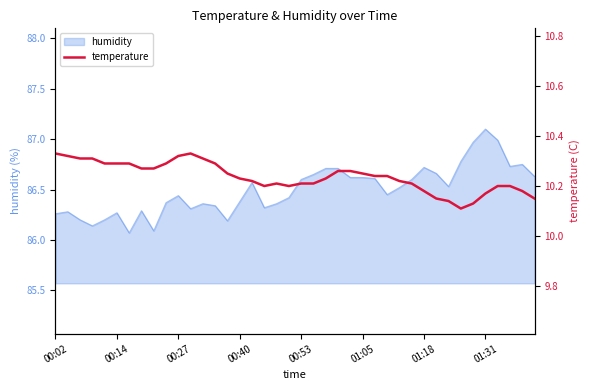

Where is the data nearest to the value 10?

33